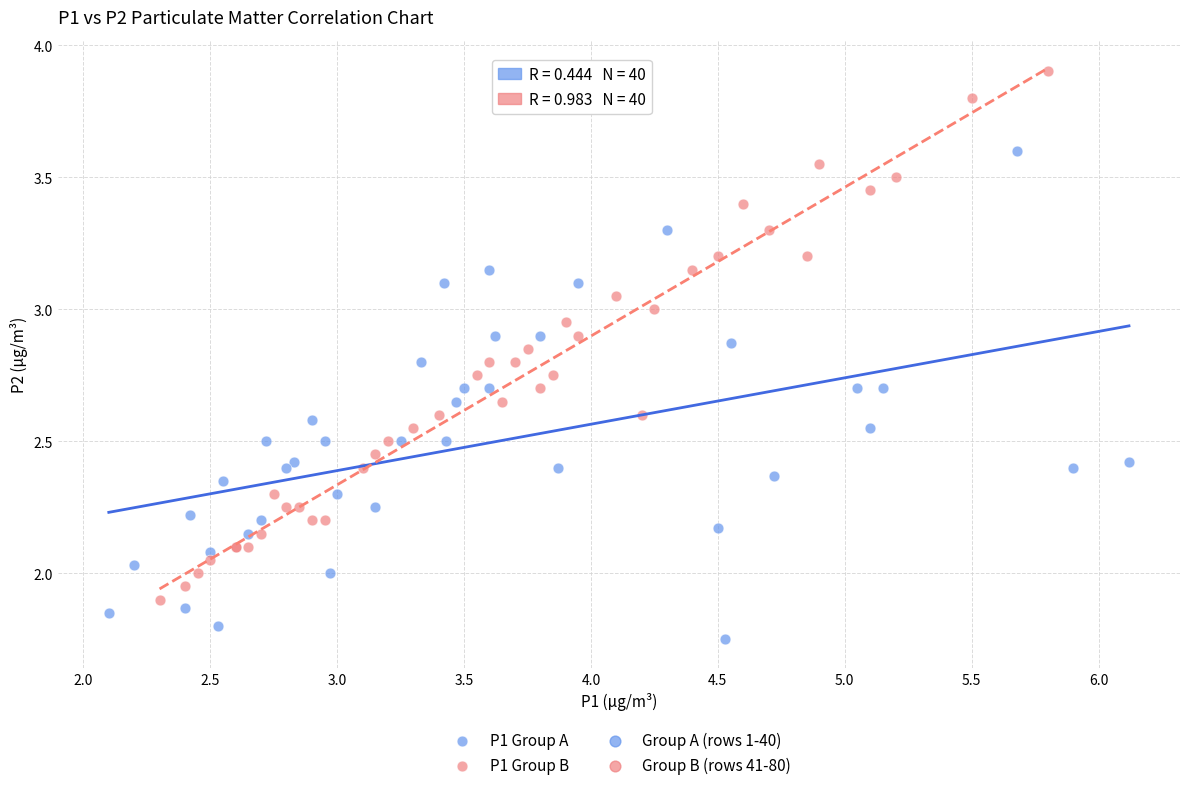

Which series reaches the maximum Y coordinate?

P1 Group B